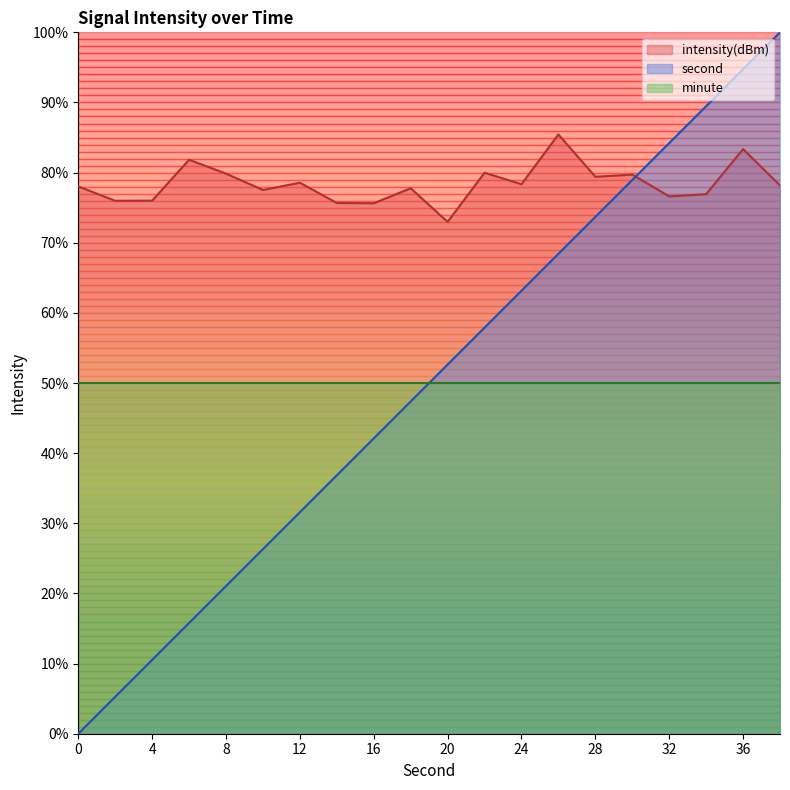

What are all the series names shown in the legend?

intensity(dBm), second, minute